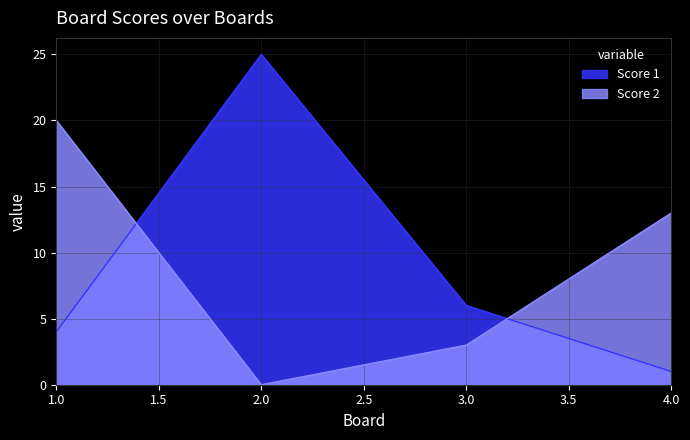

What is the spread (max minus min) of values at 2.0?

25